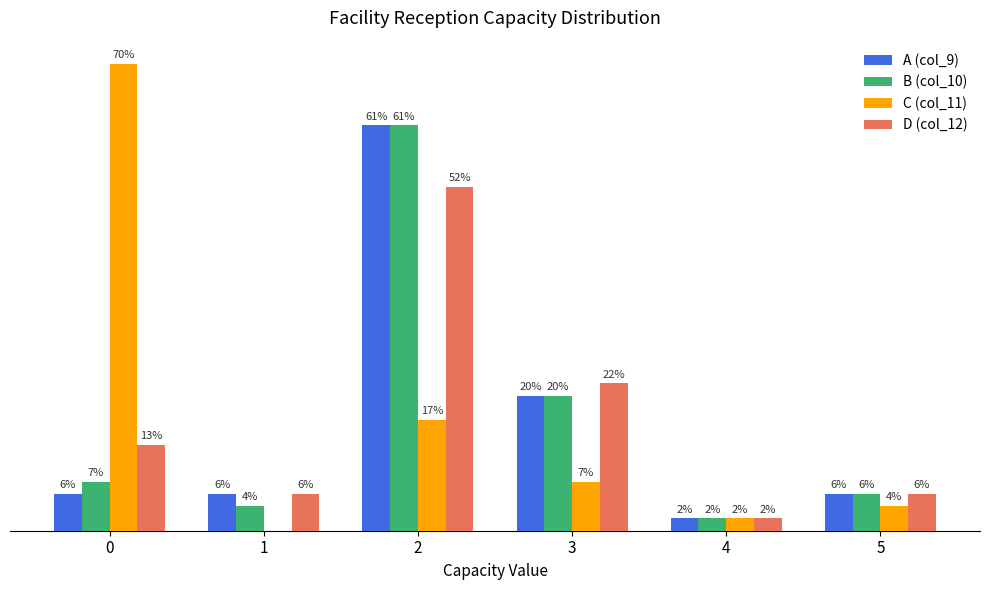

What is the difference between the maximum and minimum values in the C (col_11) series?

38